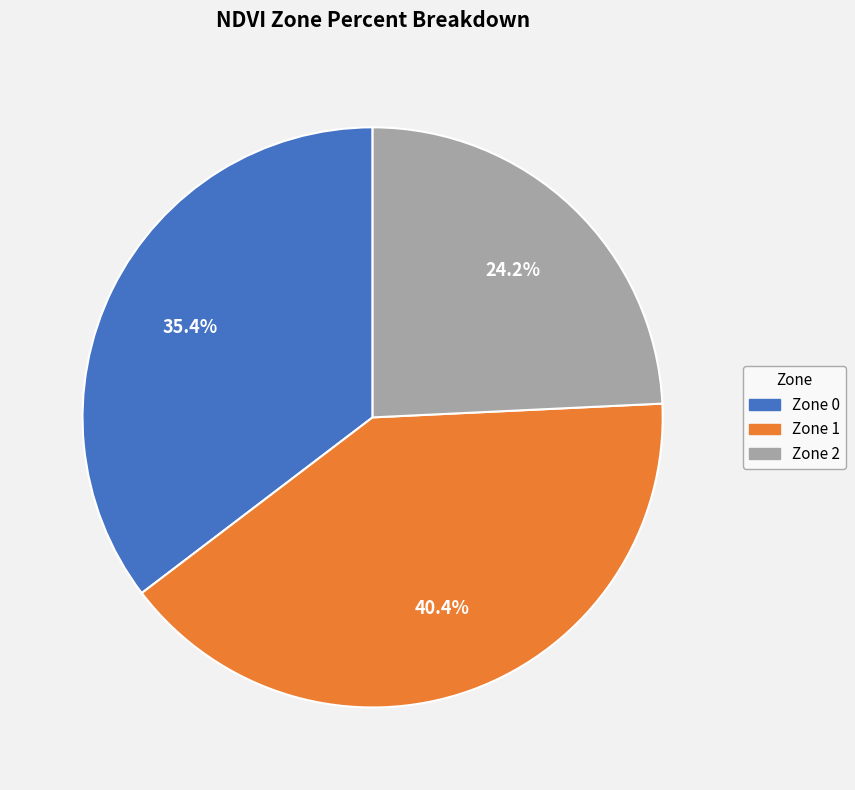

Count the number of slices in the pie.

3